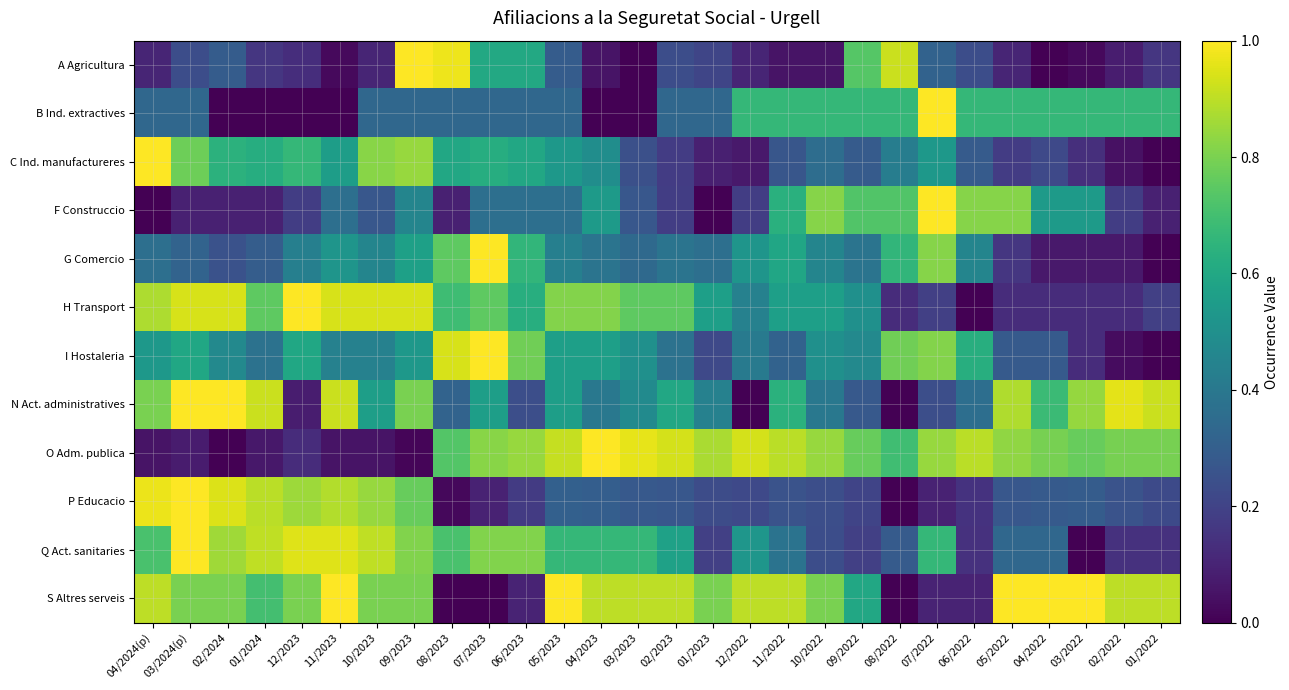

How many distinct data groups are displayed?

12